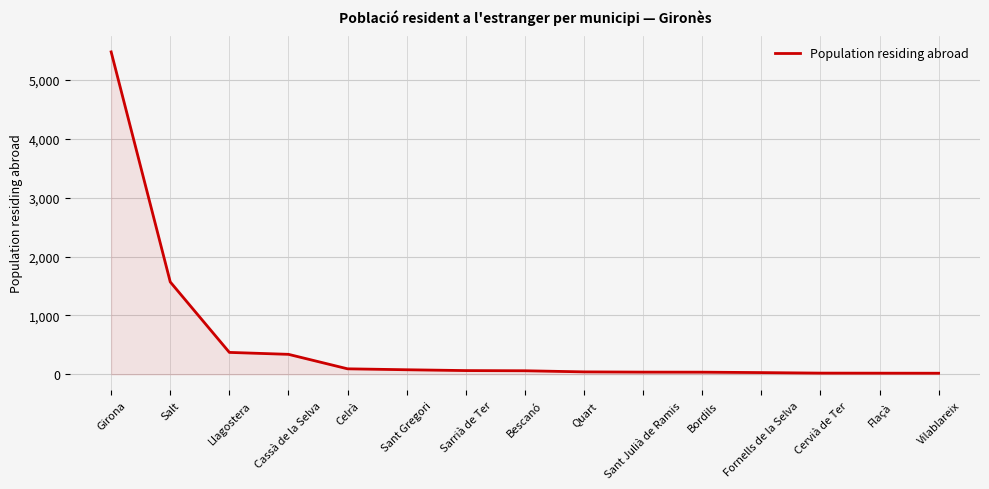

What position from the left is Bescanó?

8